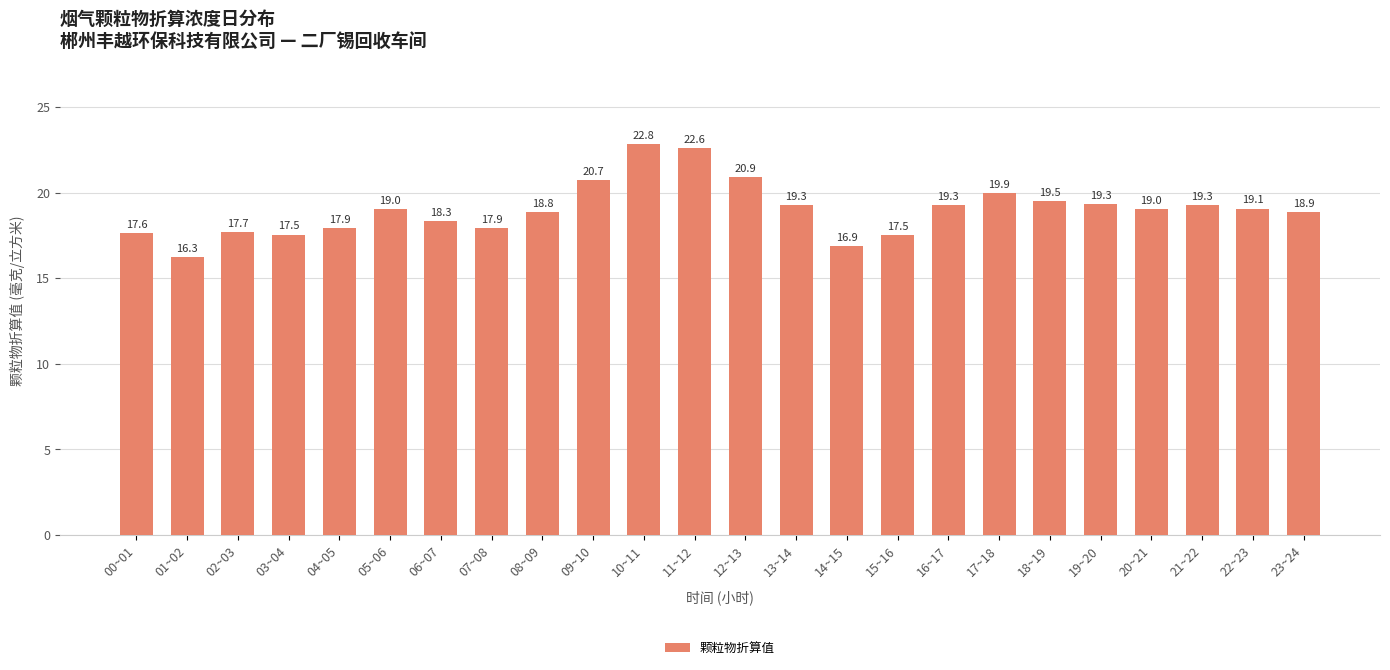

What is the value of the 10th bar from the left?

20.7